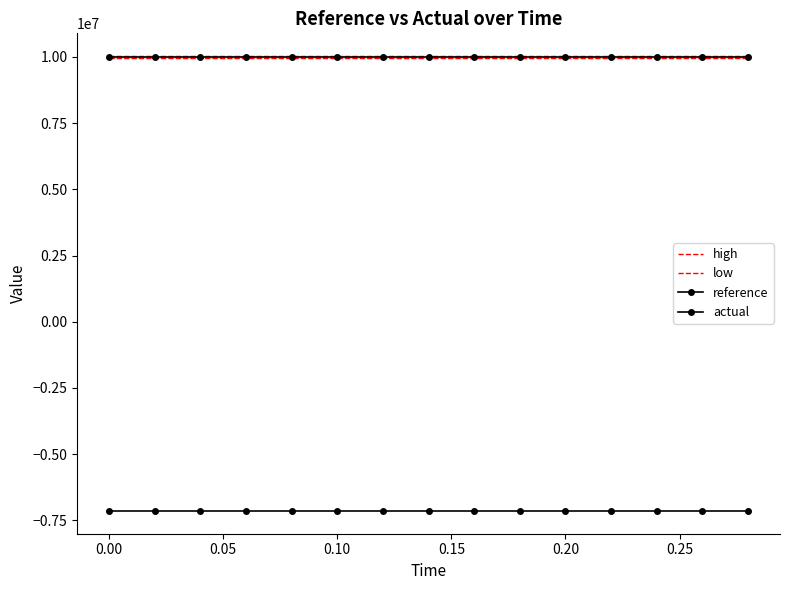

What is the value of the low point at the 3rd from the left?

9970000.0